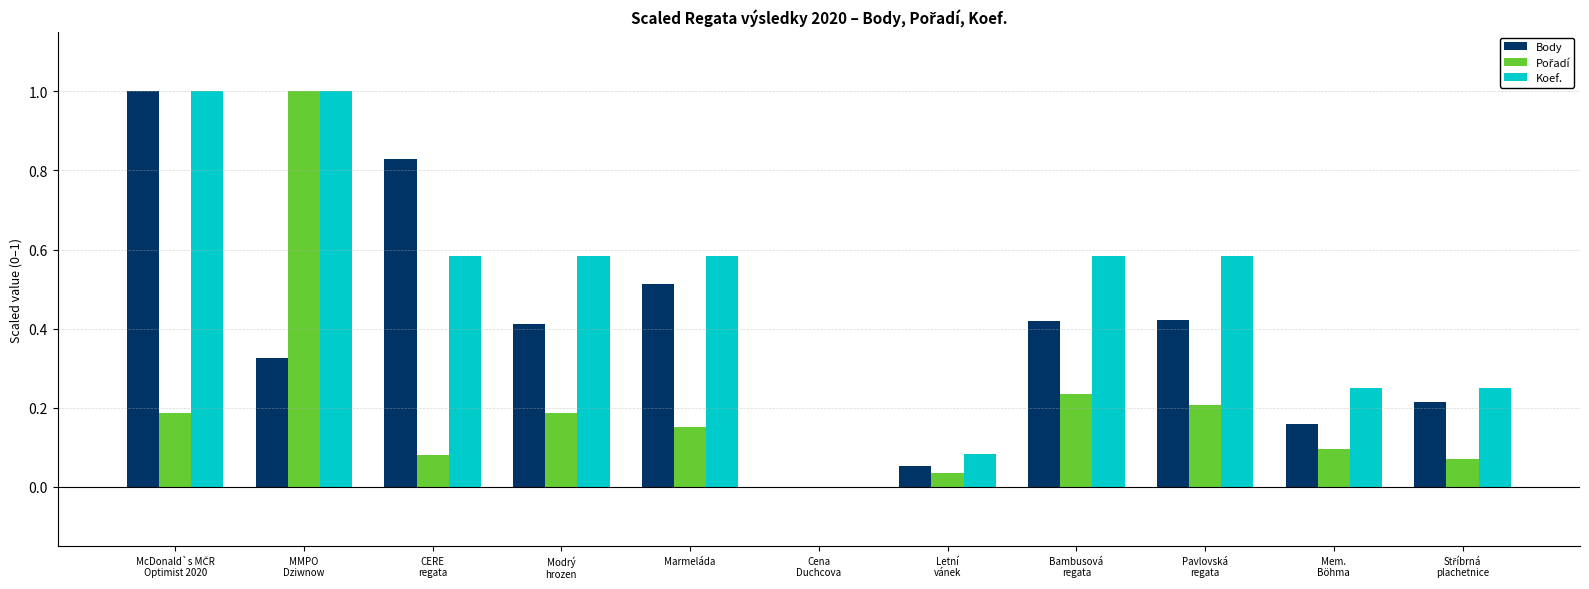

What is the sum of all Body values?

4.3